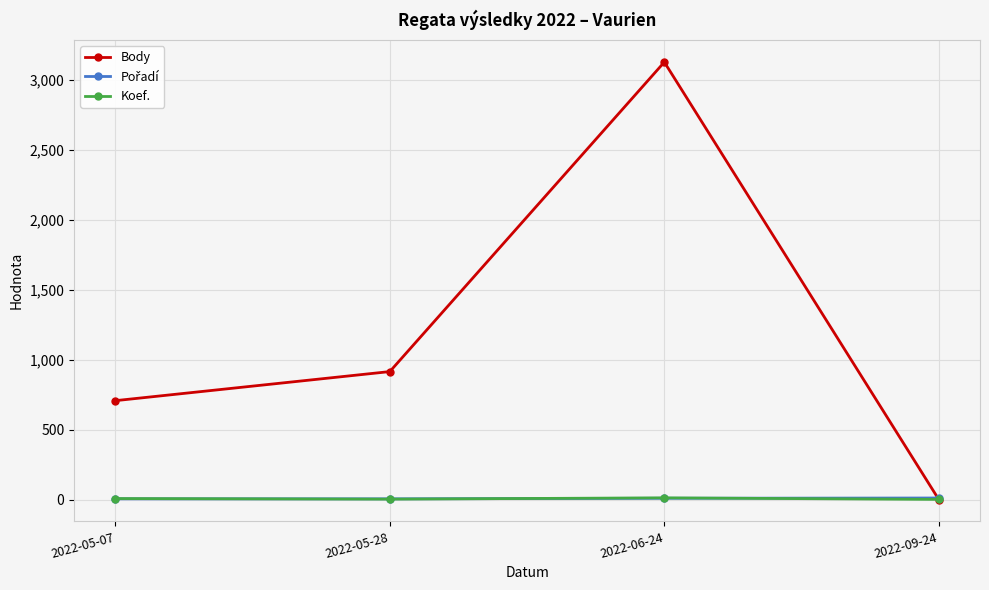

What position from the right is 2022-05-28?

3